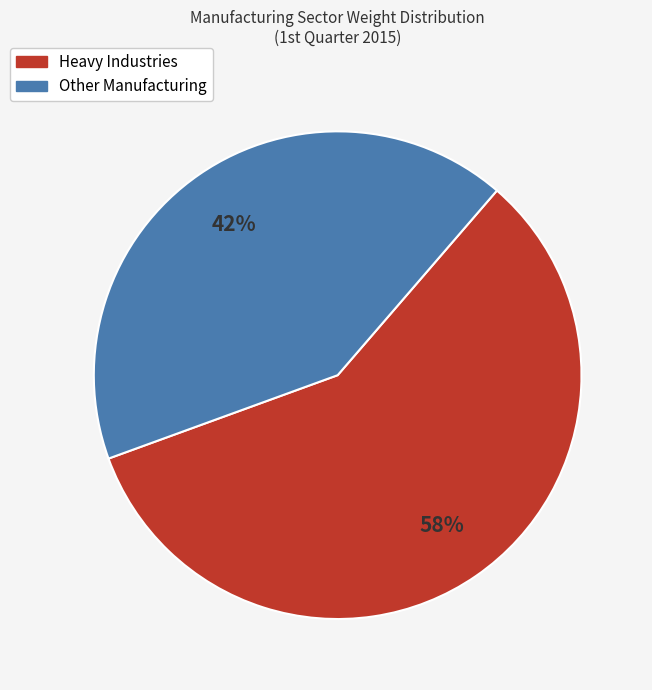

Does any single category account for the majority?

Yes